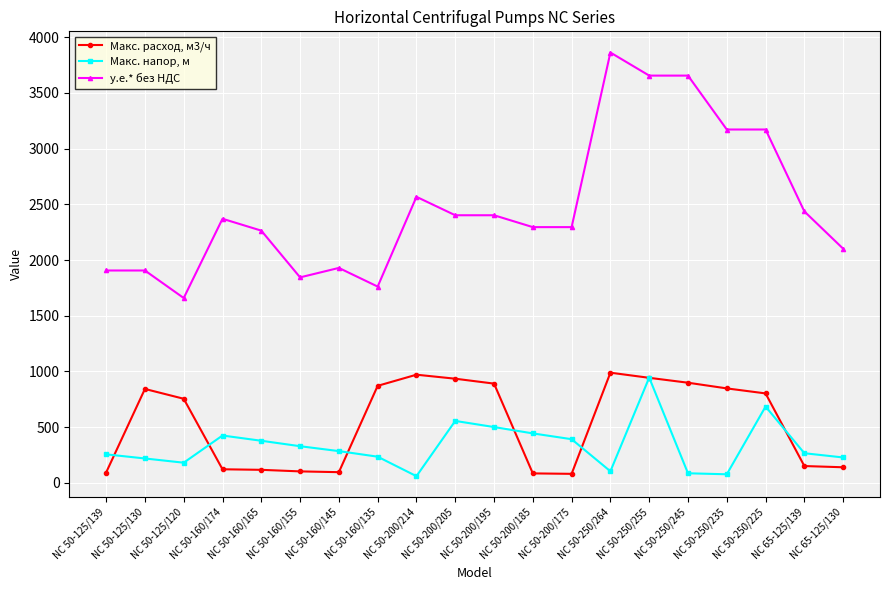

Between NC 50-250/264 and NC 65-125/139, which series saw the biggest shift?

у.е.* без НДС